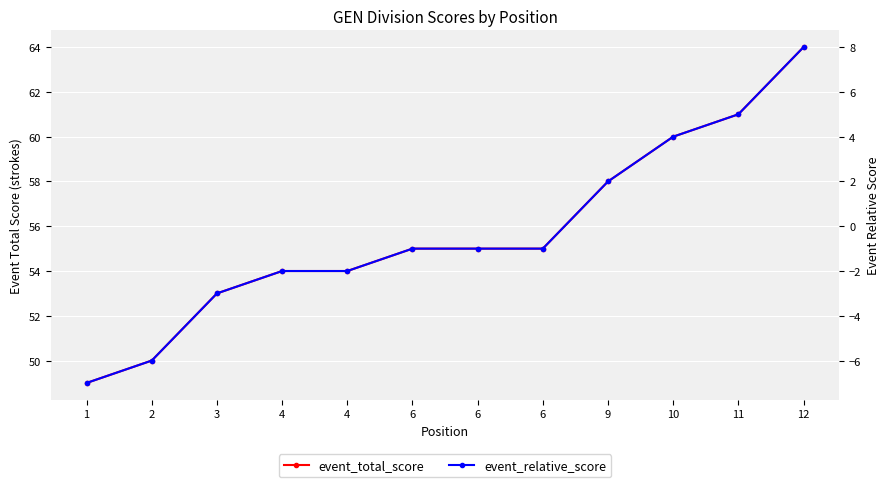

What is the approximate value of event_total_score at 11?

61